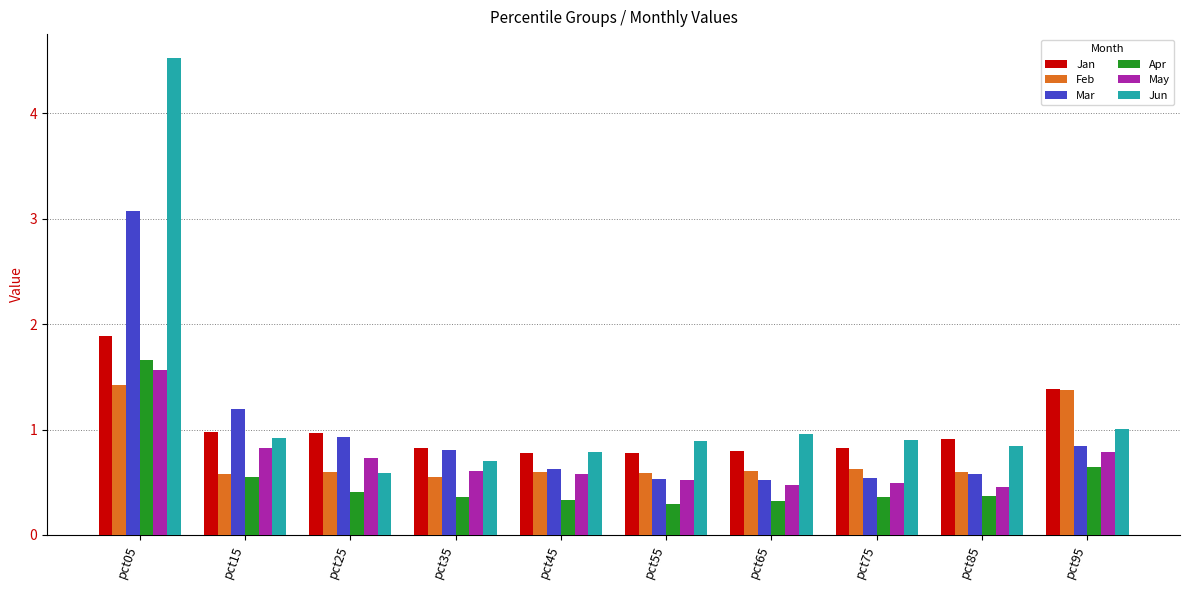

True or false: May has a value of 0.1 at pct65.

False